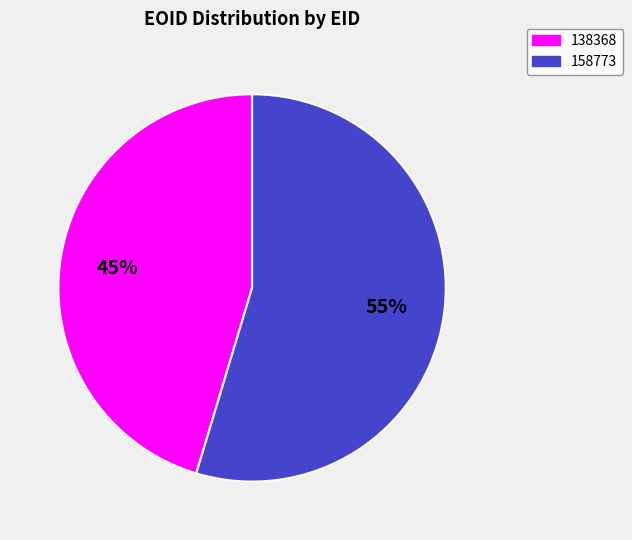

To the nearest percent, what is the average slice percentage?

50%